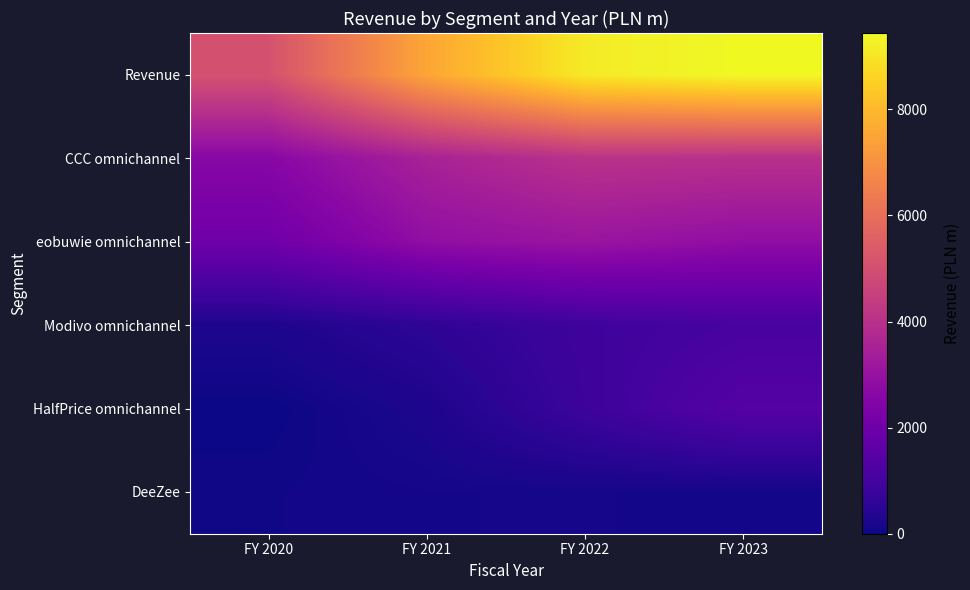

Which series has the largest range (max minus min)?

Revenue